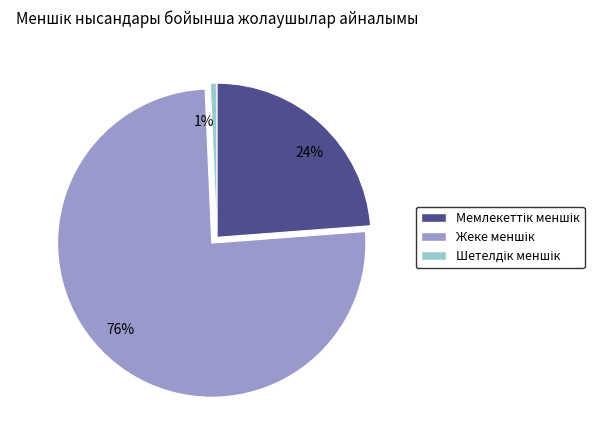

Is there any slice that represents more than half of the pie?

Yes